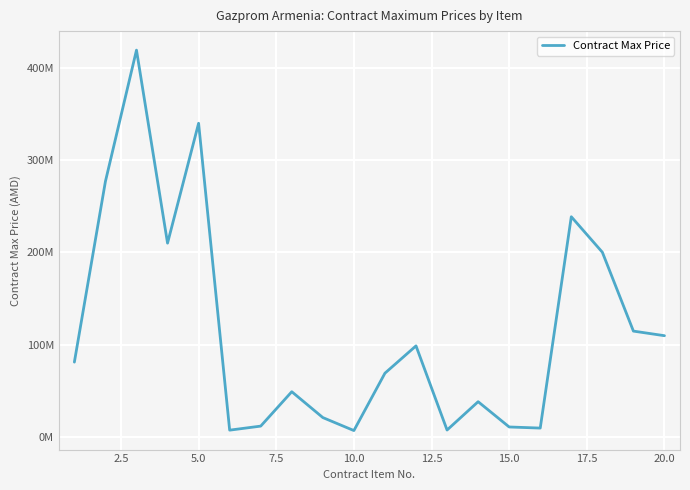

What is the smallest value displayed?

6912000.0